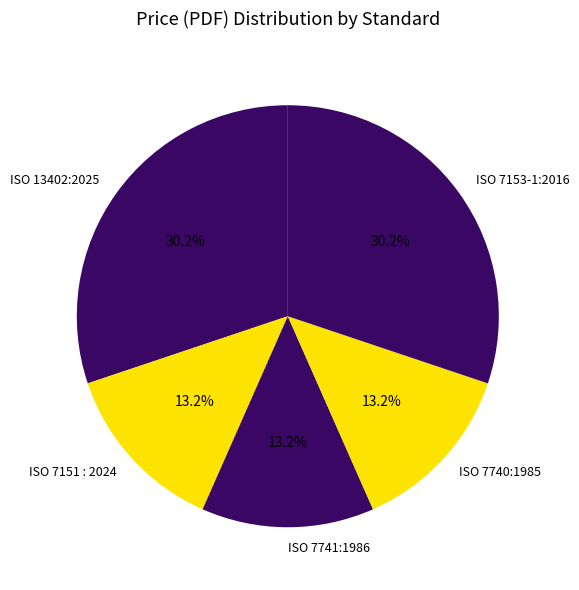

What percentage is NOT represented by ISO 7740:1985?

86.8%